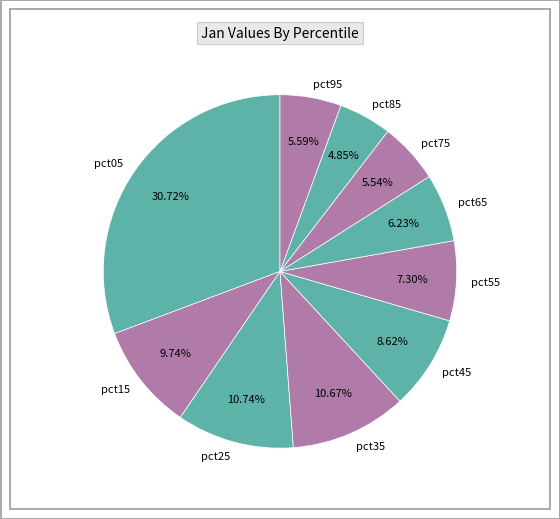

The pct35 slice represents 1% of the pie. True or false?

False